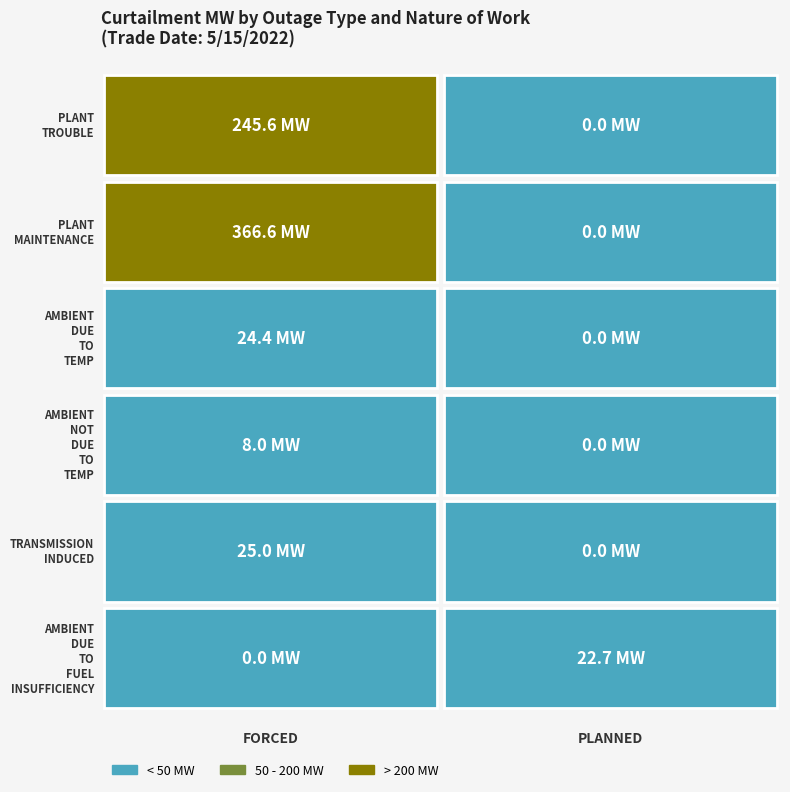

Is it true that PLANNED equals 14.1 at AMBIENT_DUE_TO_FUEL_INSUFFICIENCY?

False